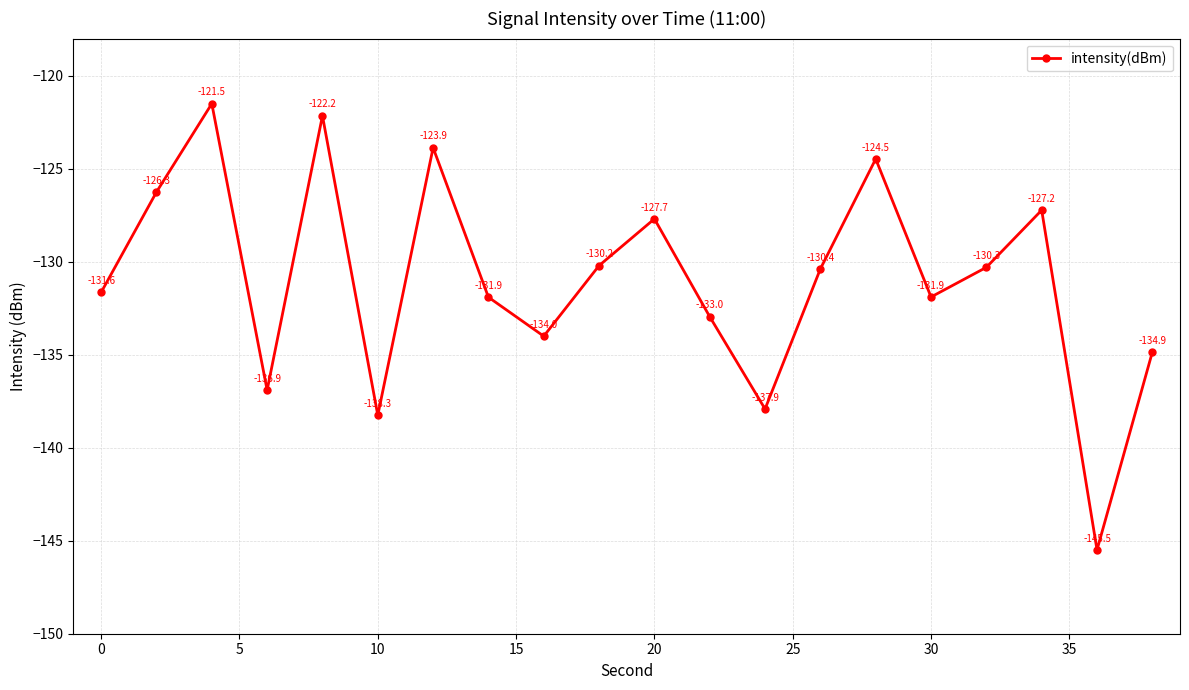

What is the minimum value shown in the chart?

-145.5